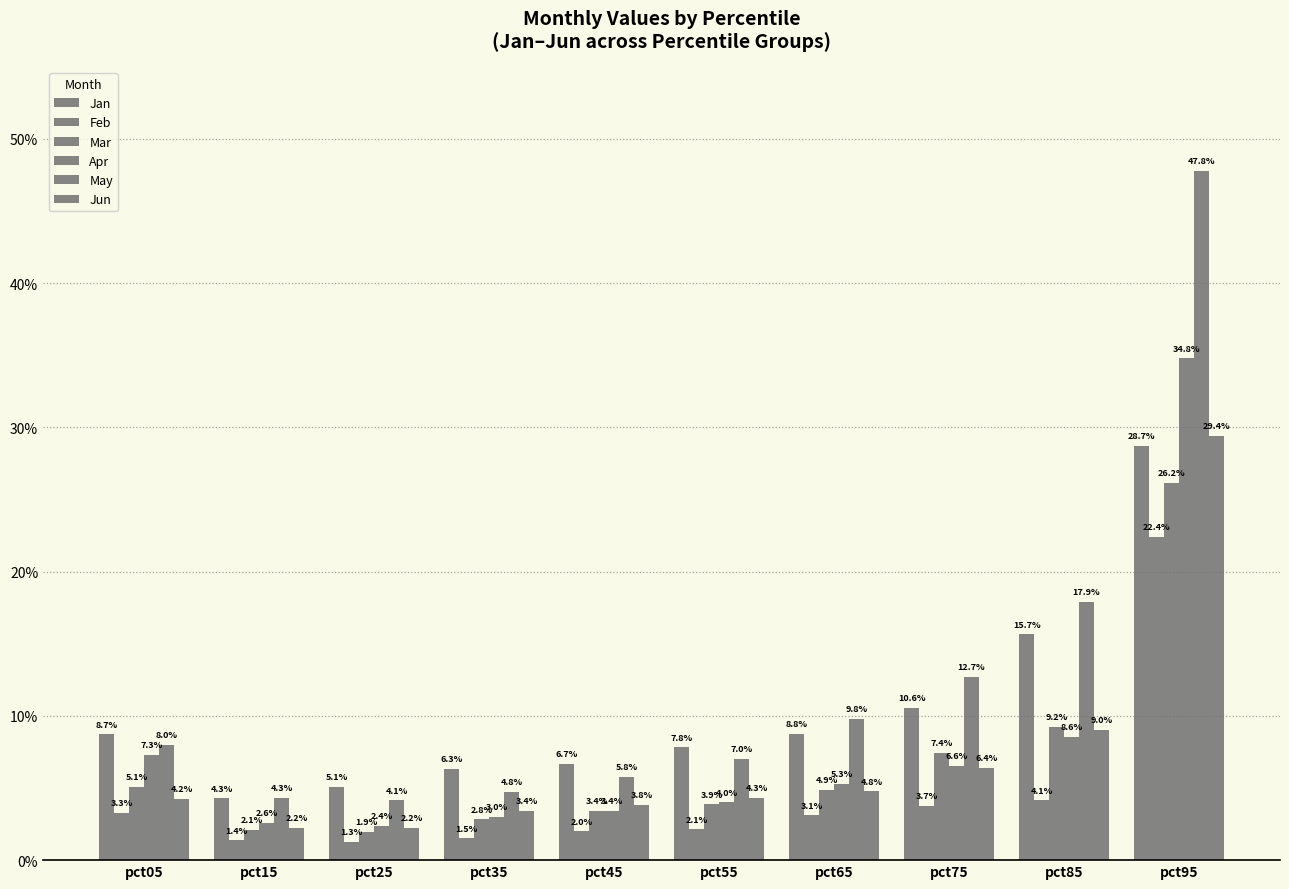

Reading right to left, list all the values displayed in this chart.

Jan: pct95=0.3	pct85=0.2	pct75=0.1	pct65=0.1	pct55=0.1	pct45=0.1	pct35=0.1	pct25=0.1	pct15=0.0	pct05=0.1
Feb: pct95=0.2	pct85=0.0	pct75=0.0	pct65=0.0	pct55=0.0	pct45=0.0	pct35=0.0	pct25=0.0	pct15=0.0	pct05=0.0
Mar: pct95=0.3	pct85=0.1	pct75=0.1	pct65=0.0	pct55=0.0	pct45=0.0	pct35=0.0	pct25=0.0	pct15=0.0	pct05=0.1
Apr: pct95=0.3	pct85=0.1	pct75=0.1	pct65=0.1	pct55=0.0	pct45=0.0	pct35=0.0	pct25=0.0	pct15=0.0	pct05=0.1
May: pct95=0.5	pct85=0.2	pct75=0.1	pct65=0.1	pct55=0.1	pct45=0.1	pct35=0.0	pct25=0.0	pct15=0.0	pct05=0.1
Jun: pct95=0.3	pct85=0.1	pct75=0.1	pct65=0.0	pct55=0.0	pct45=0.0	pct35=0.0	pct25=0.0	pct15=0.0	pct05=0.0